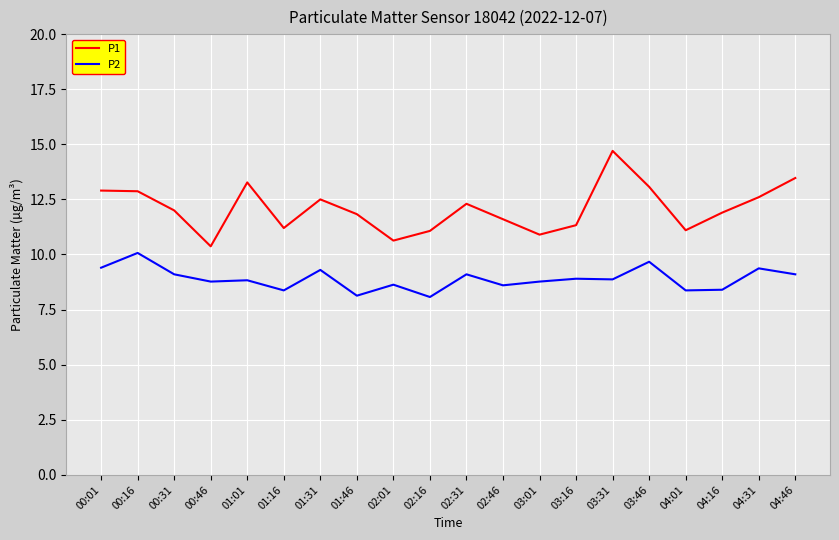

The P2 series shows 12.0 at 04:01. True or false?

False